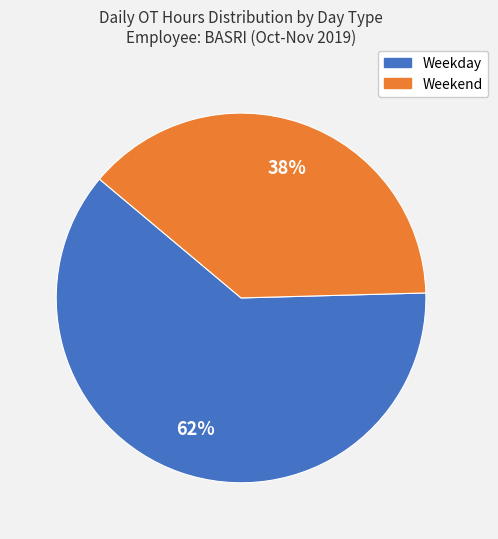

To the nearest percent, what is the average slice percentage?

50%